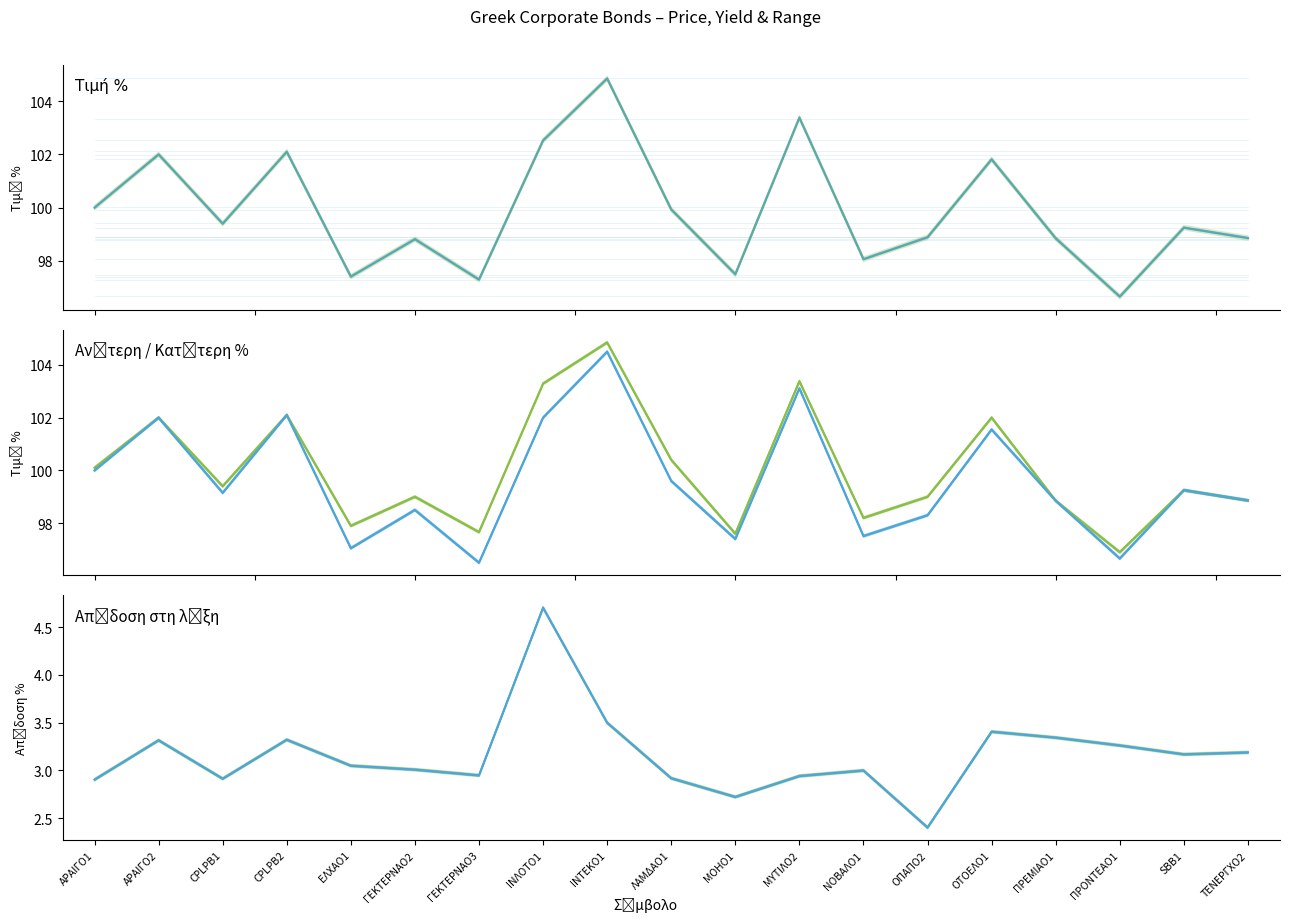

At how many categories does at least one series exceed 11?

19